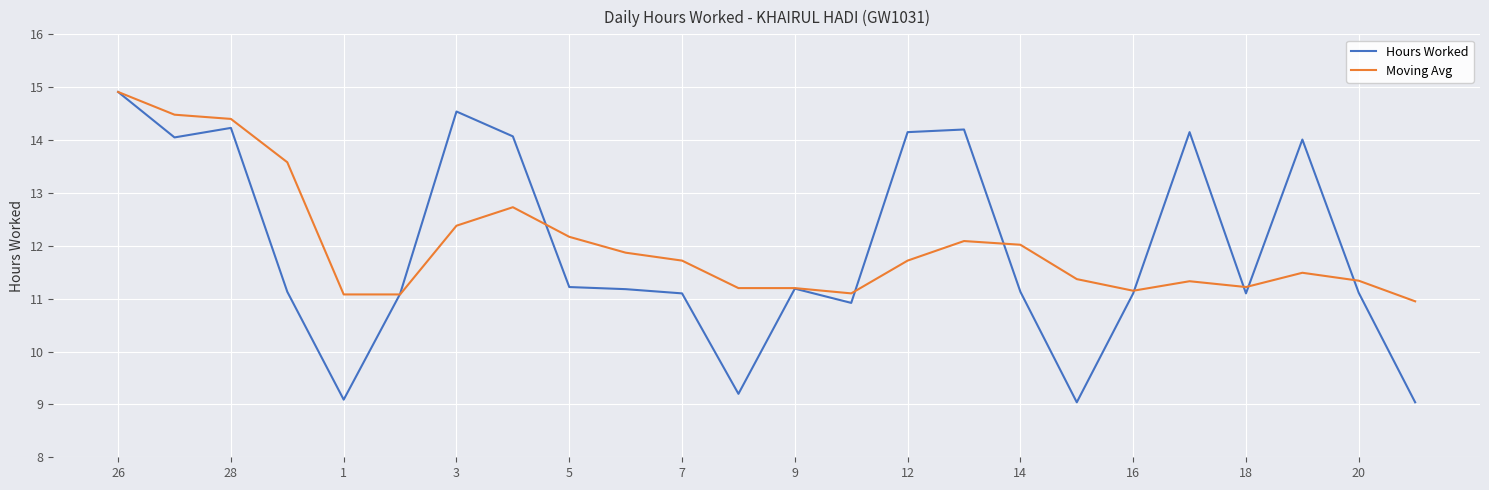

Which series has the largest range (max minus min)?

Hours Worked